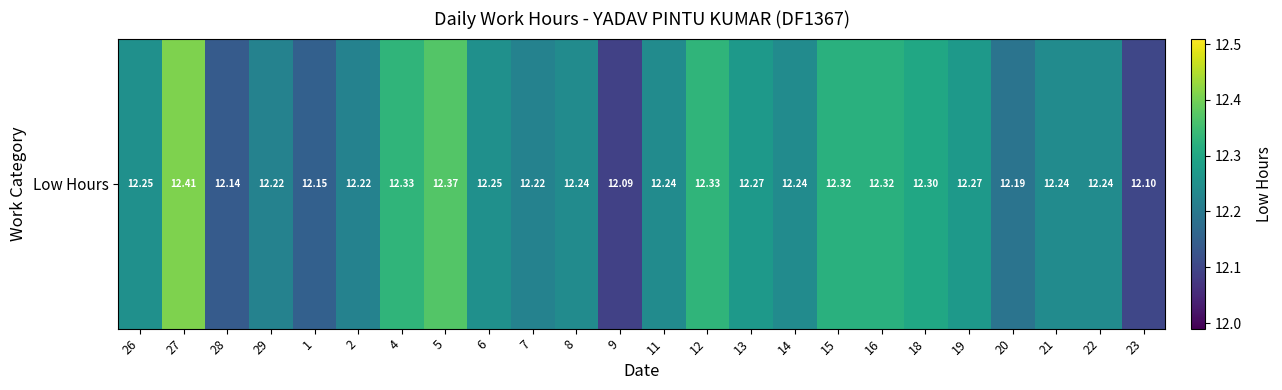

List the labels in order of value, largest first.

27, 5, 4, 12, 15, 16, 18, 13, 19, 26, 6, 8, 11, 14, 21, 22, 29, 2, 7, 20, 1, 28, 23, 9